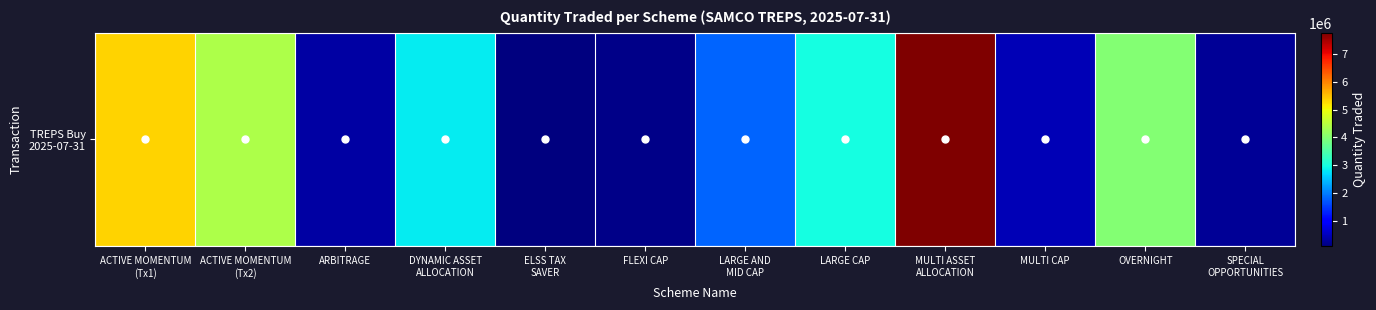

Is it true that the value at ACTIVE MOMENTUM
(Tx2) is 1359694?

False